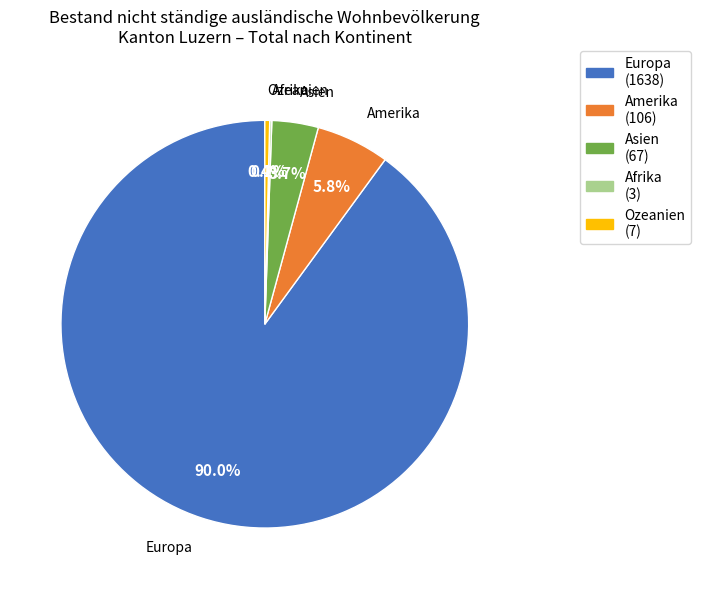

Which category has the biggest portion of the pie?

Europa